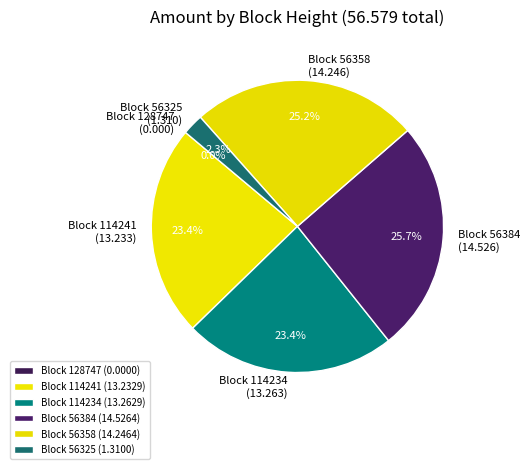

Is Block 56325 (1.310) the majority of the pie?

No